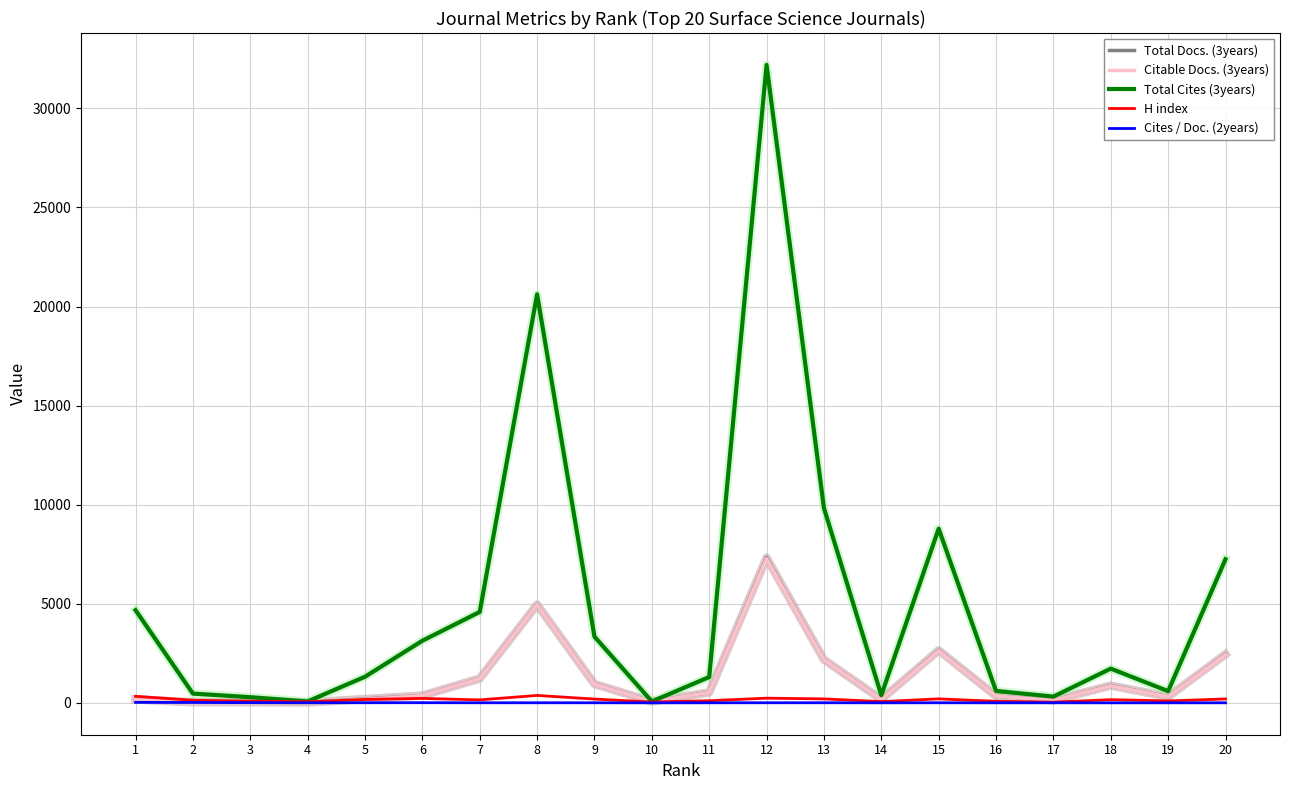

What is the maximum value shown in the chart?

32194